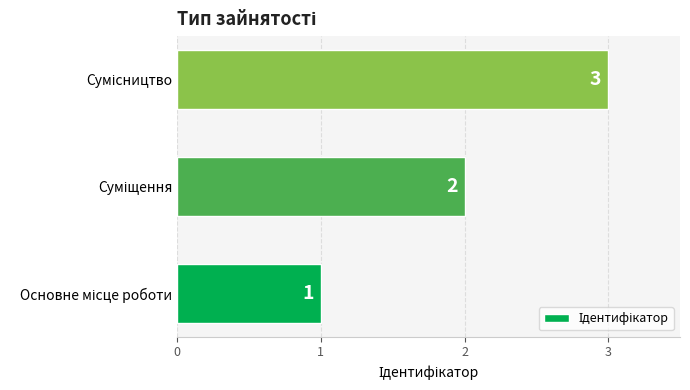

What is the average value?

2